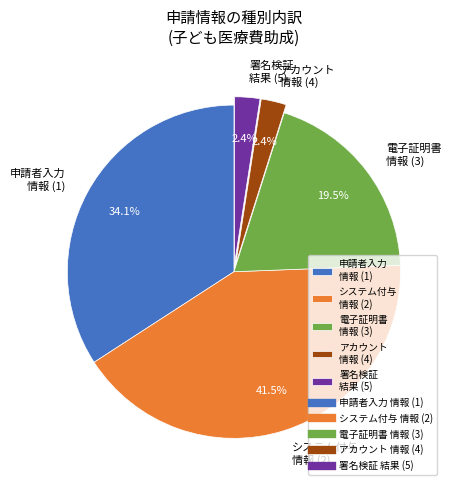

Is there any slice that represents more than half of the pie?

No